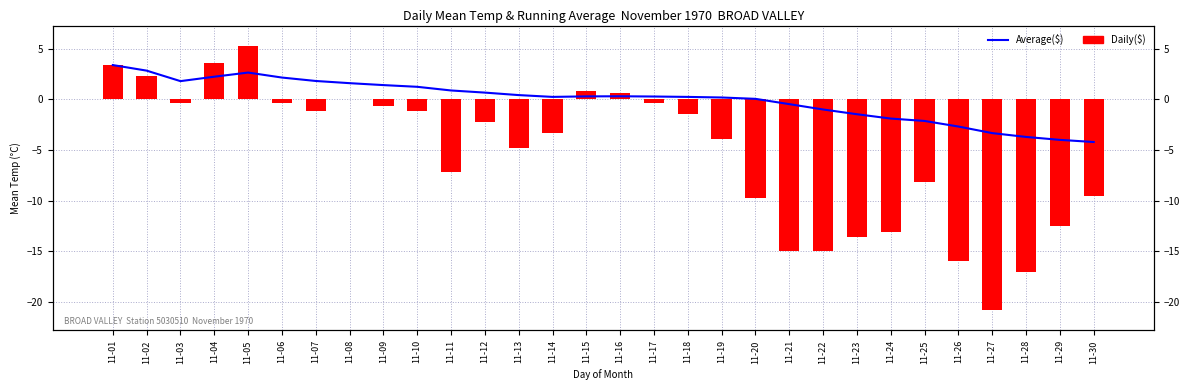

List the series in order of their peak value, lowest first.

Average($), Daily($)